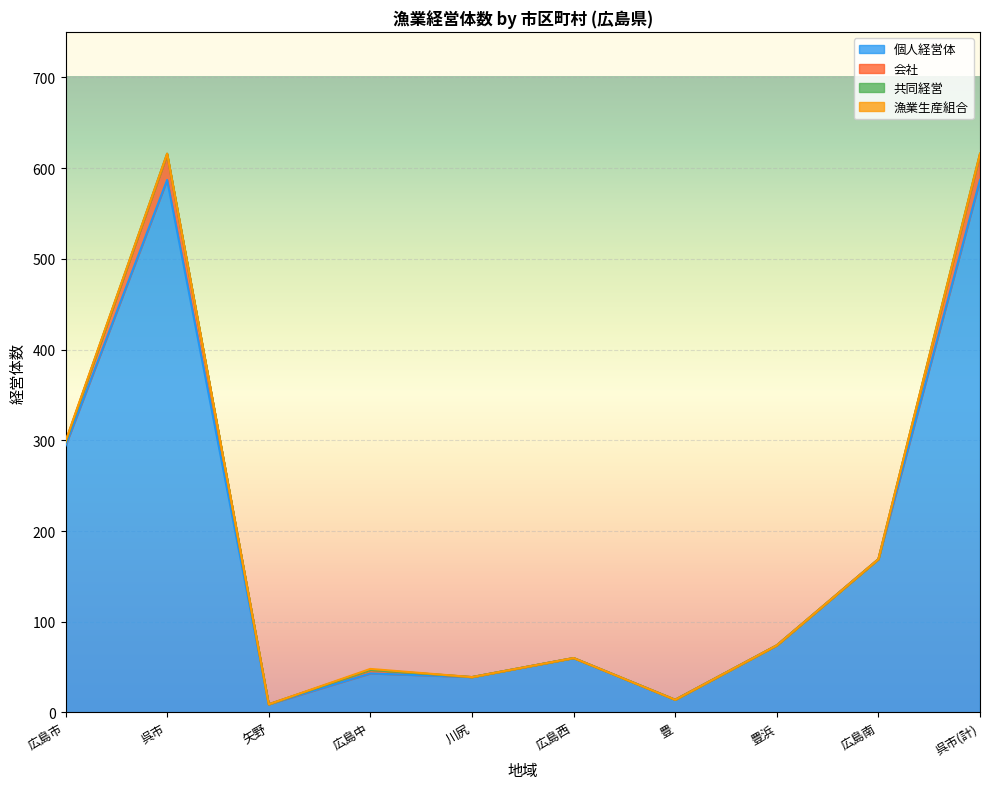

True or false: 個人経営体 has a value of 12 at 矢野.

False